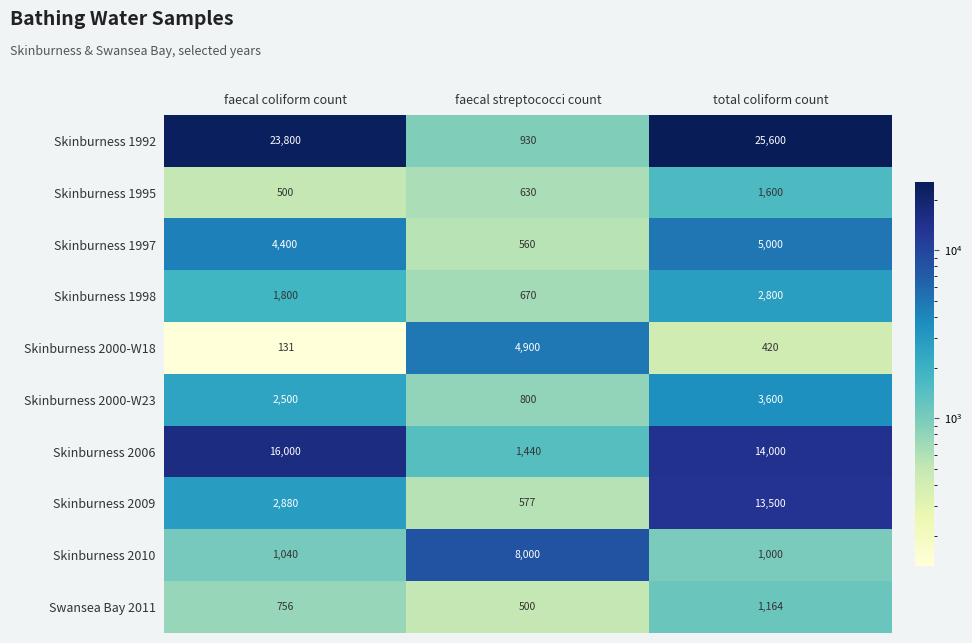

Reading left to right, transcribe all the data shown in this chart.

Skinburness 1992: faecal coliform count=23800	faecal streptococci count=930	total coliform count=25600
Skinburness 1995: faecal coliform count=500	faecal streptococci count=630	total coliform count=1600
Skinburness 1997: faecal coliform count=4400	faecal streptococci count=560	total coliform count=5000
Skinburness 1998: faecal coliform count=1800	faecal streptococci count=670	total coliform count=2800
Skinburness 2000-W18: faecal coliform count=131	faecal streptococci count=4900	total coliform count=420
Skinburness 2000-W23: faecal coliform count=2500	faecal streptococci count=800	total coliform count=3600
Skinburness 2006: faecal coliform count=16000	faecal streptococci count=1440	total coliform count=14000
Skinburness 2009: faecal coliform count=2880	faecal streptococci count=577	total coliform count=13500
Skinburness 2010: faecal coliform count=1040	faecal streptococci count=8000	total coliform count=1000
Swansea Bay 2011: faecal coliform count=756	faecal streptococci count=500	total coliform count=1164